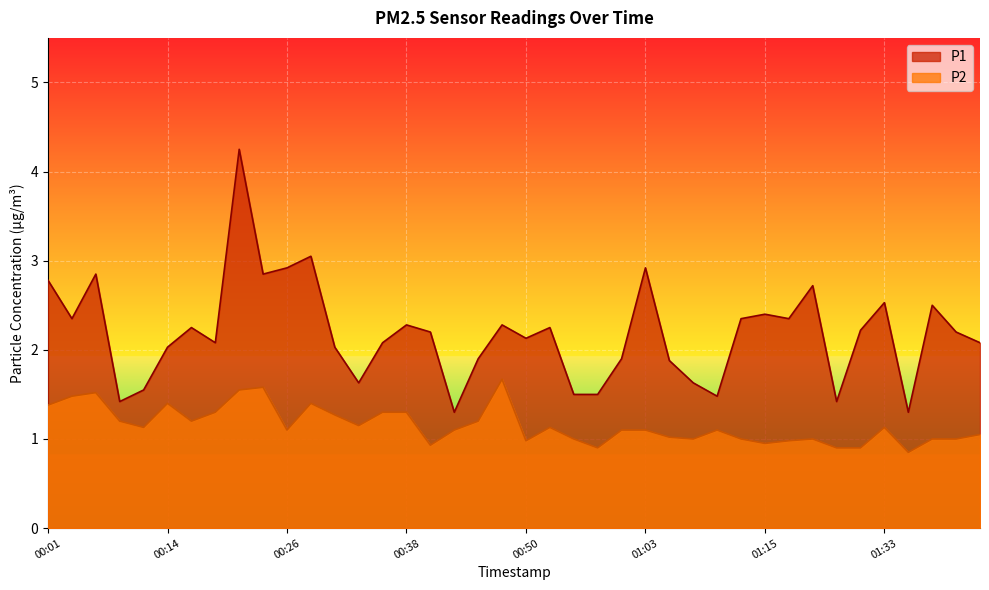

Does the chart display data point markers on the line(s)?

No